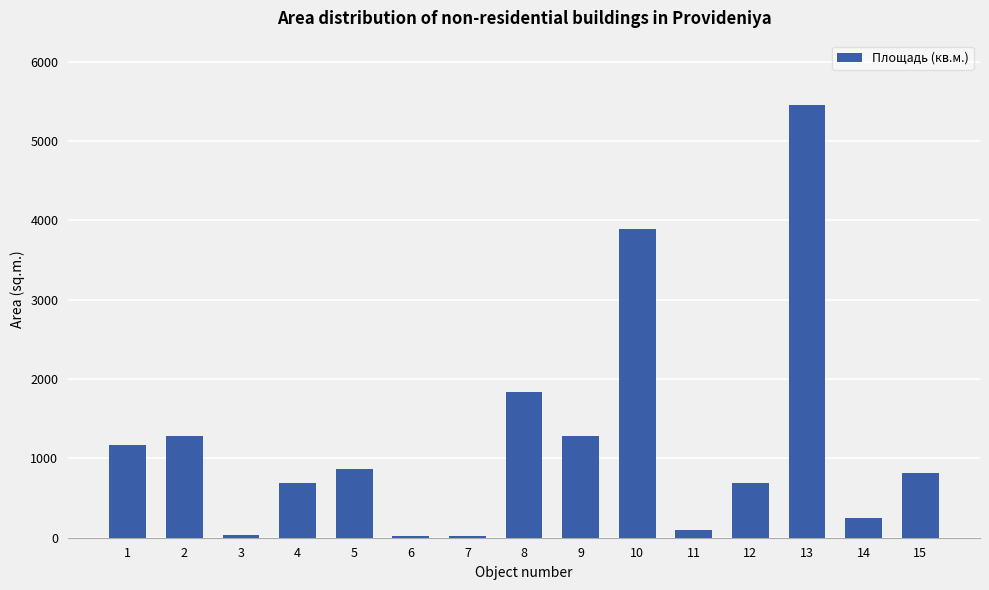

The value at 8 is 2741.2. True or false?

False